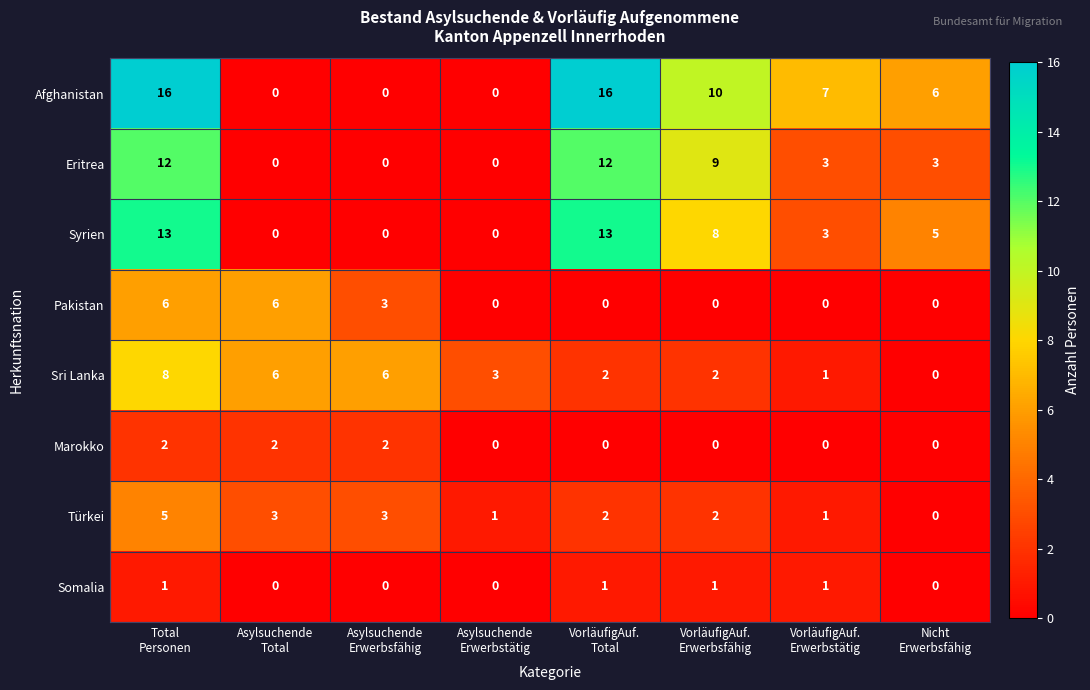

Which series has the largest range (max minus min)?

Afghanistan